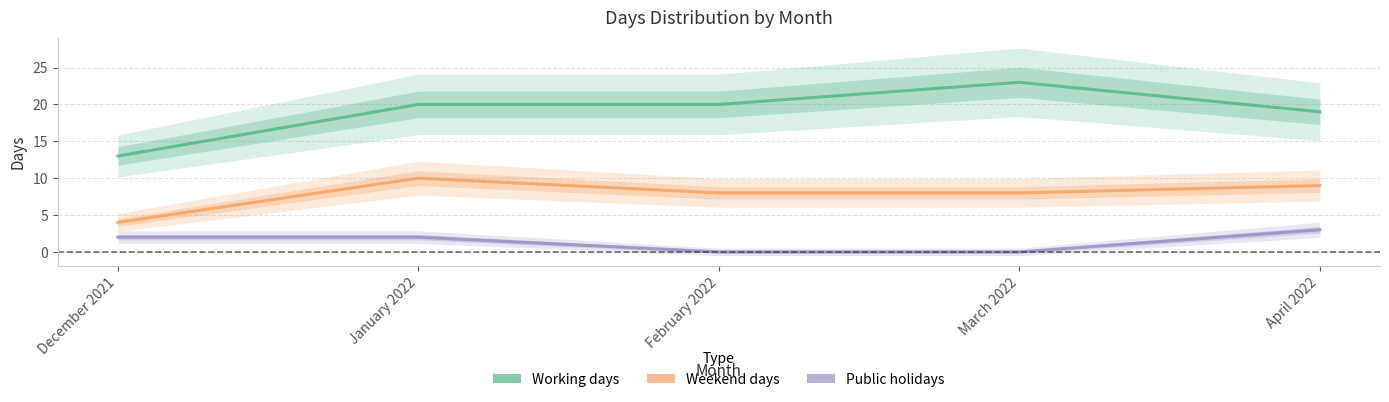

Is this an area chart (filled region under the line)?

No